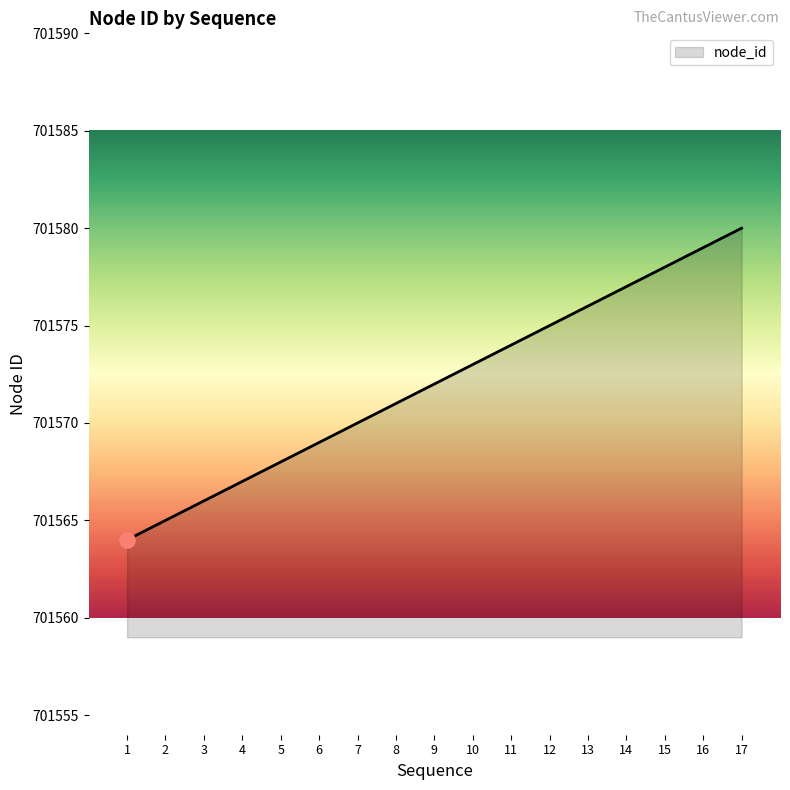

What is the ratio of the value at 17 to the value at 1?

1.0